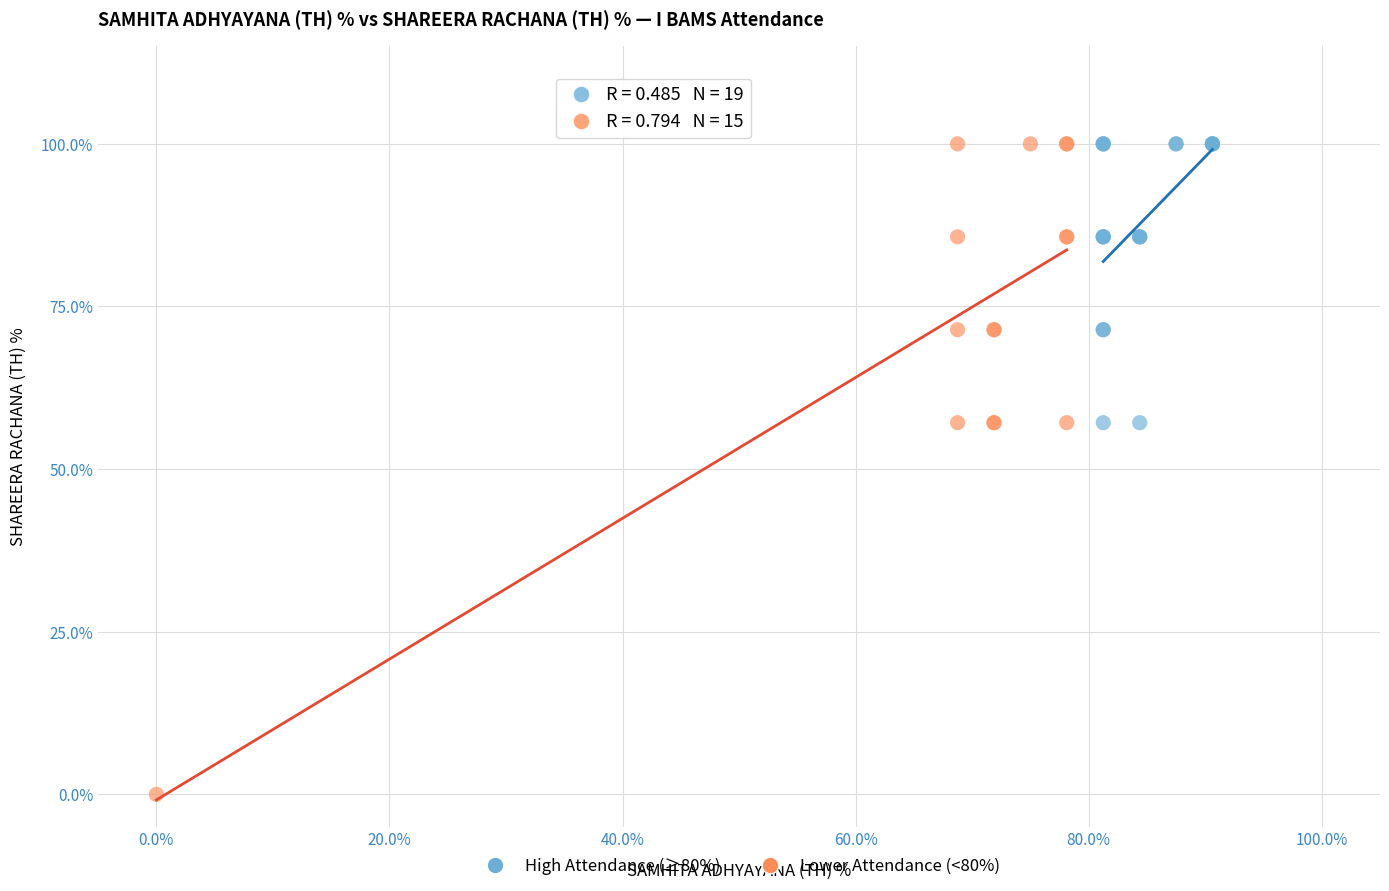

Which series contains the lowest Y value?

Lower Attendance (<80%)